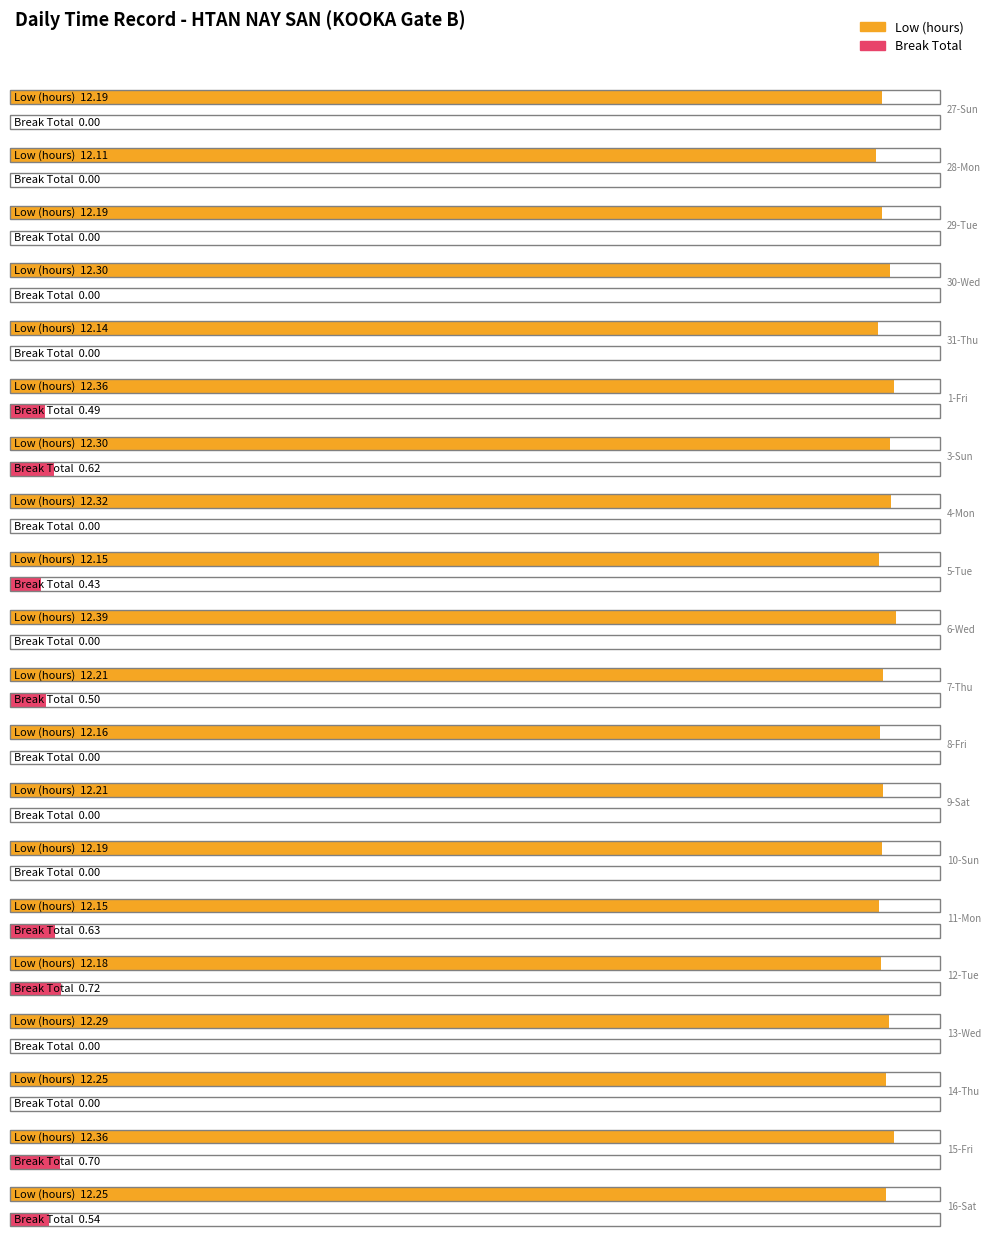

What is the total value across all series at 30-Wed?

12.3